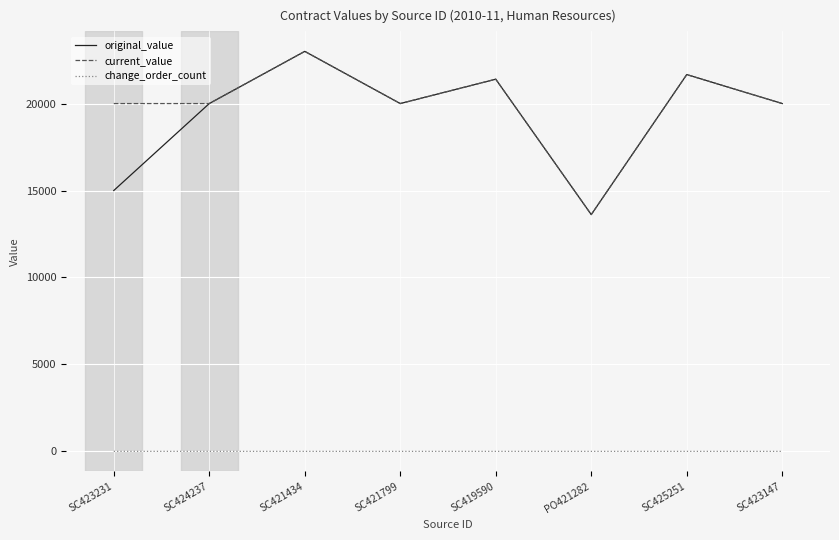

What position from the left is SC421434?

3